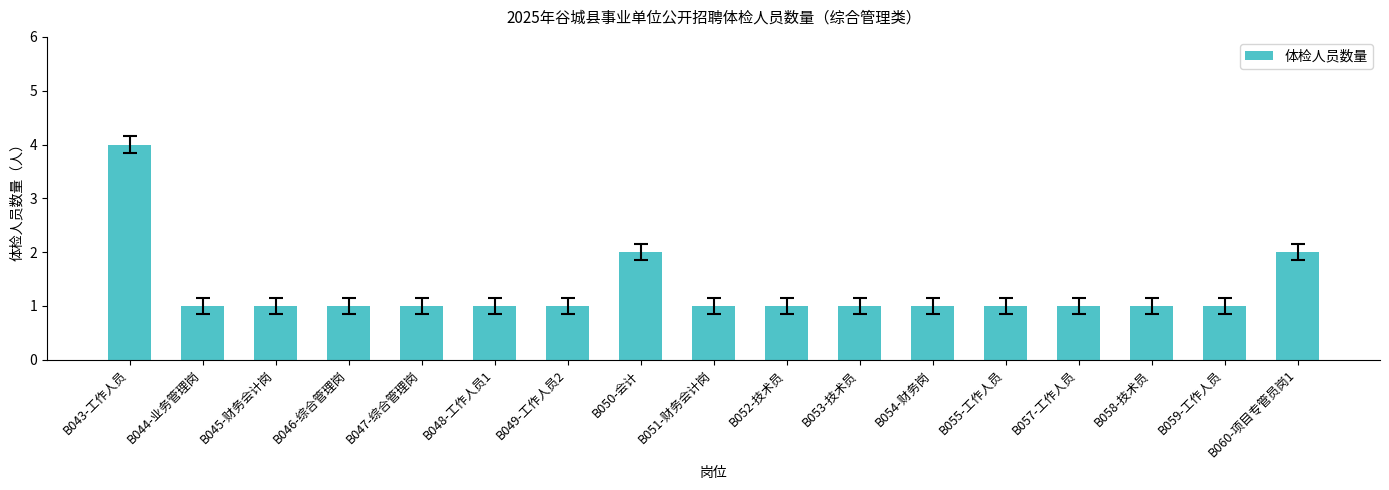

What is the ratio of the value at B050-会计 to the value at B044-业务管理岗?

2.0